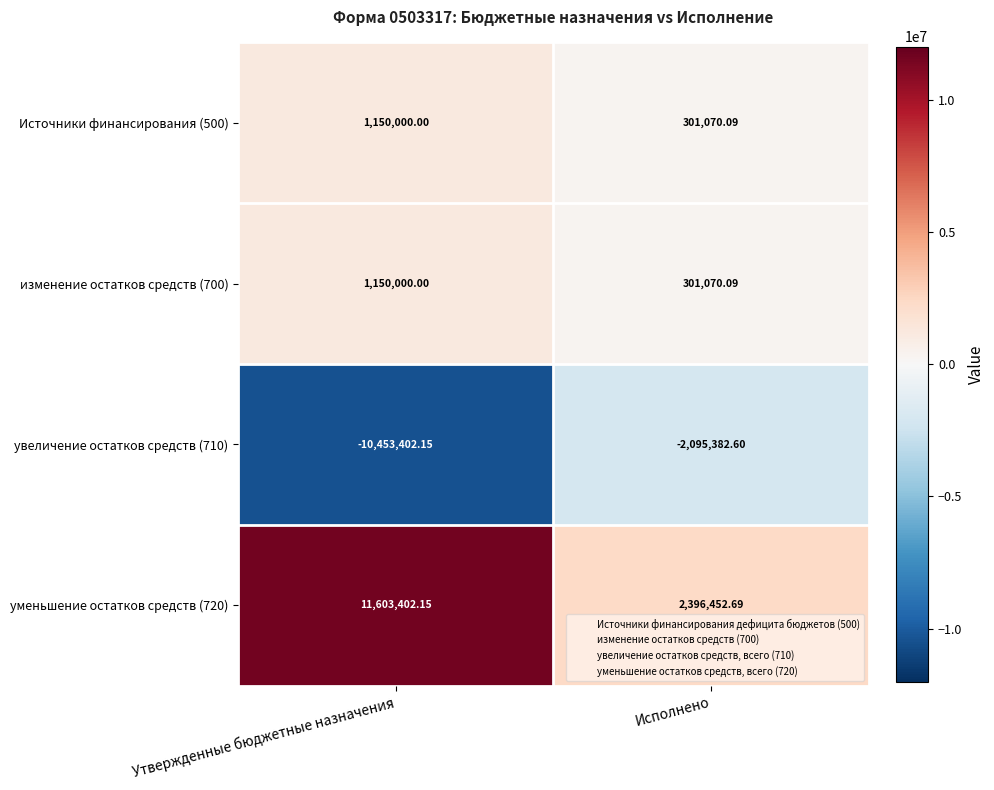

At which category does the chart reach its peak across all series?

Утвержденные бюджетные назначения